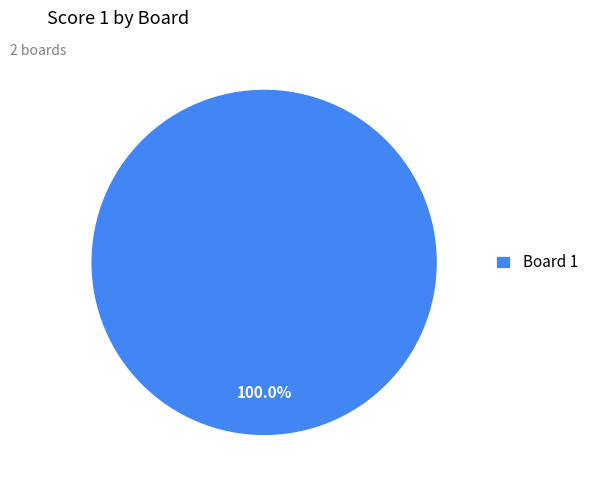

Is Board 1 the majority of the pie?

Yes